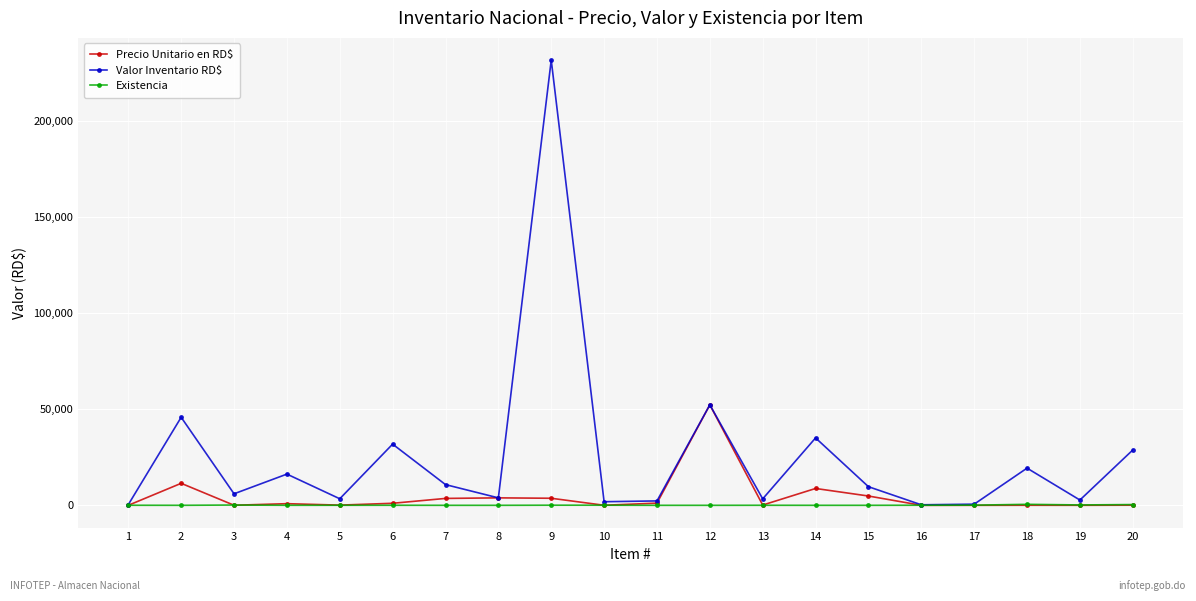

Which series has the largest total across all categories?

Valor Inventario RD$